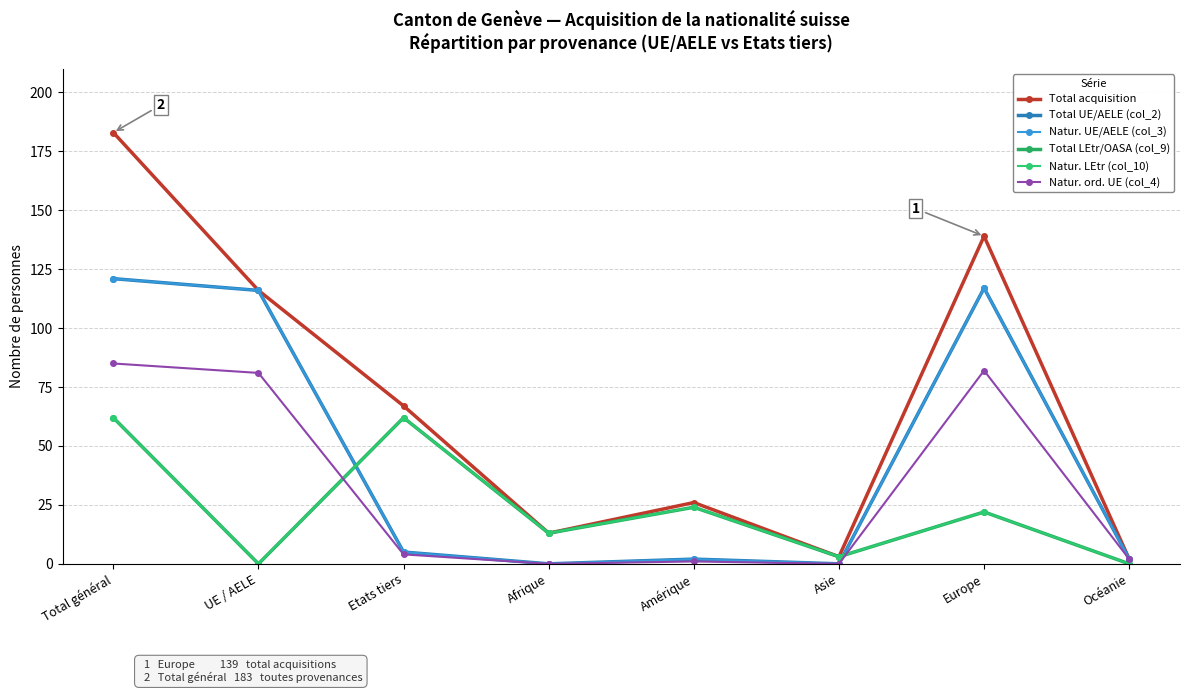

True or false: Natur. ord. UE (col_4) and Total acquisition cross at least once.

False